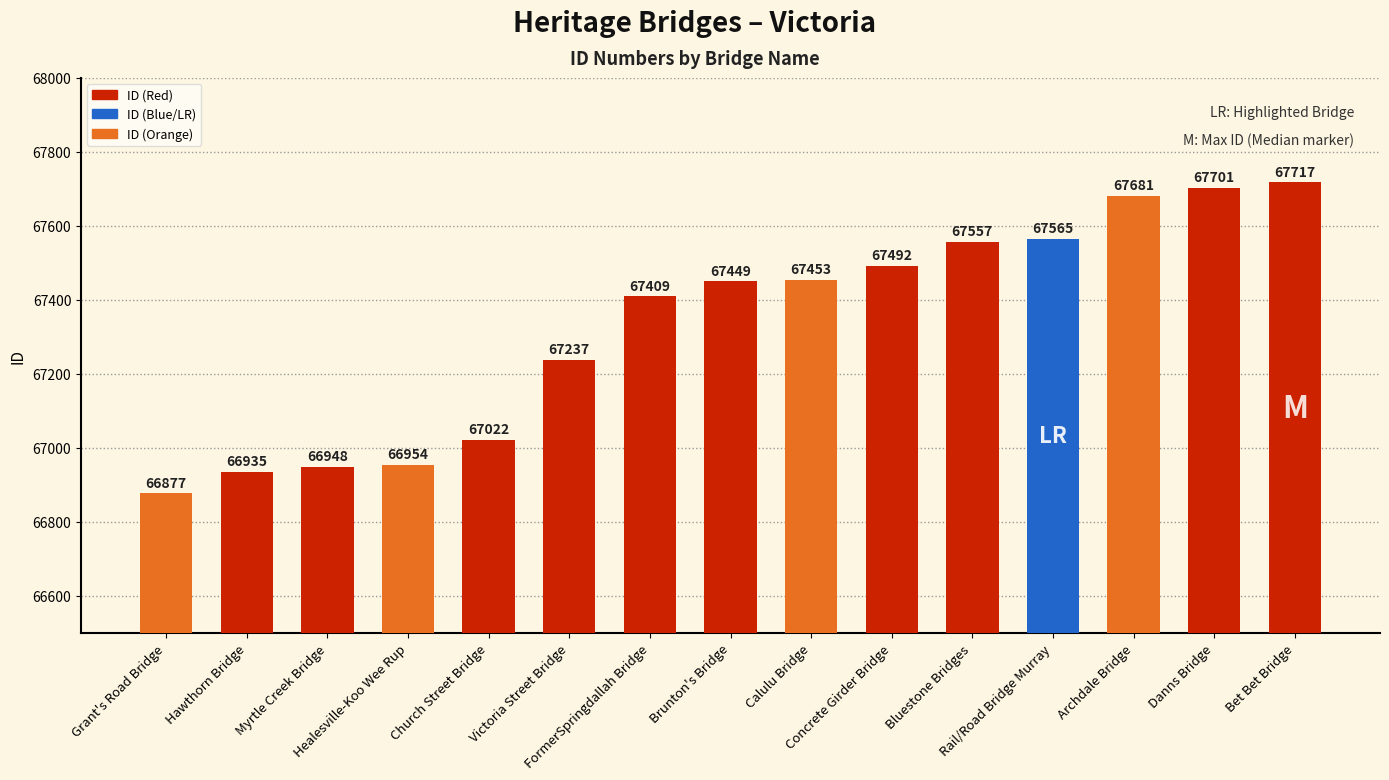

Reading left to right, transcribe all the data shown in this chart.

Grant's Road Bridge=66877	Hawthorn Bridge=66935	Myrtle Creek Bridge=66948	Healesville-Koo Wee Rup=66954	Church Street Bridge=67022	Victoria Street Bridge=67237	FormerSpringdallah Bridge=67409	Brunton's Bridge=67449	Calulu Bridge=67453	Concrete Girder Bridge=67492	Bluestone Bridges=67557	Rail/Road Bridge Murray=67565	Archdale Bridge=67681	Danns Bridge=67701	Bet Bet Bridge=67717